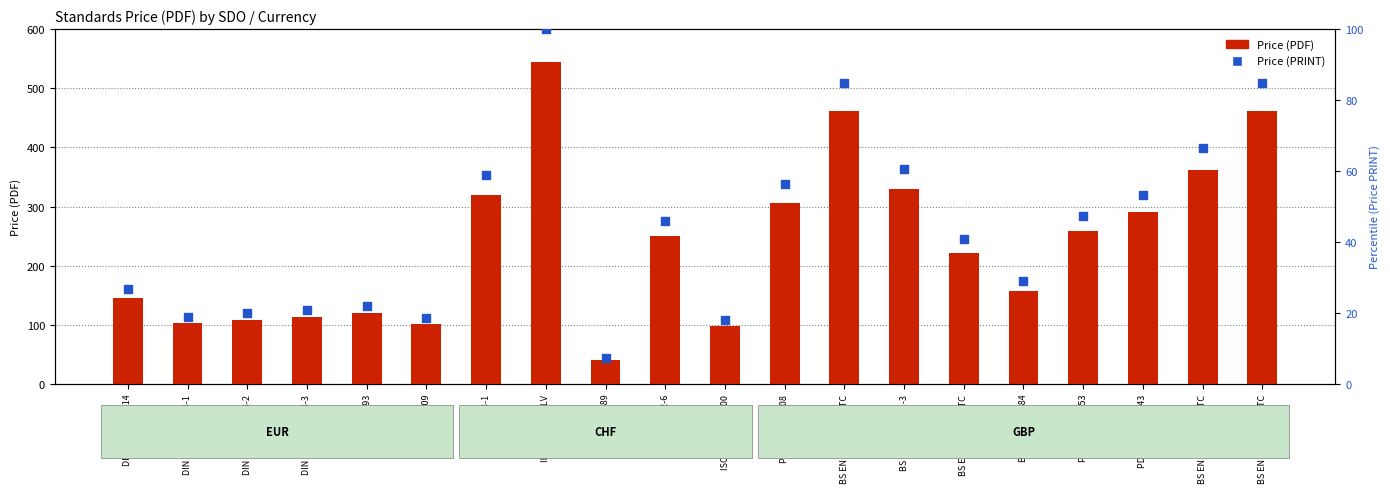

Which series has the largest Y range (max minus min)?

Price (PDF)